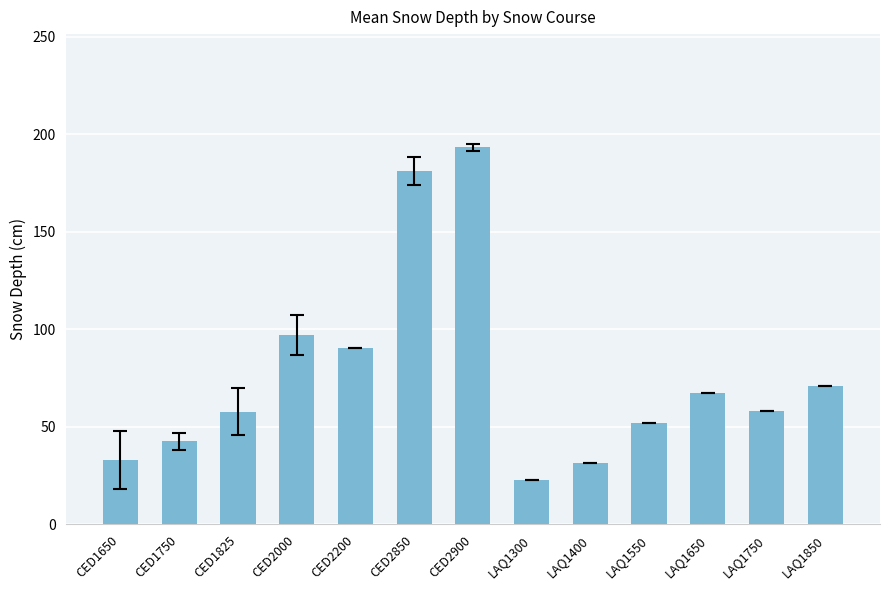

The chart shows a value of 42.5 at CED1750. True or false?

True